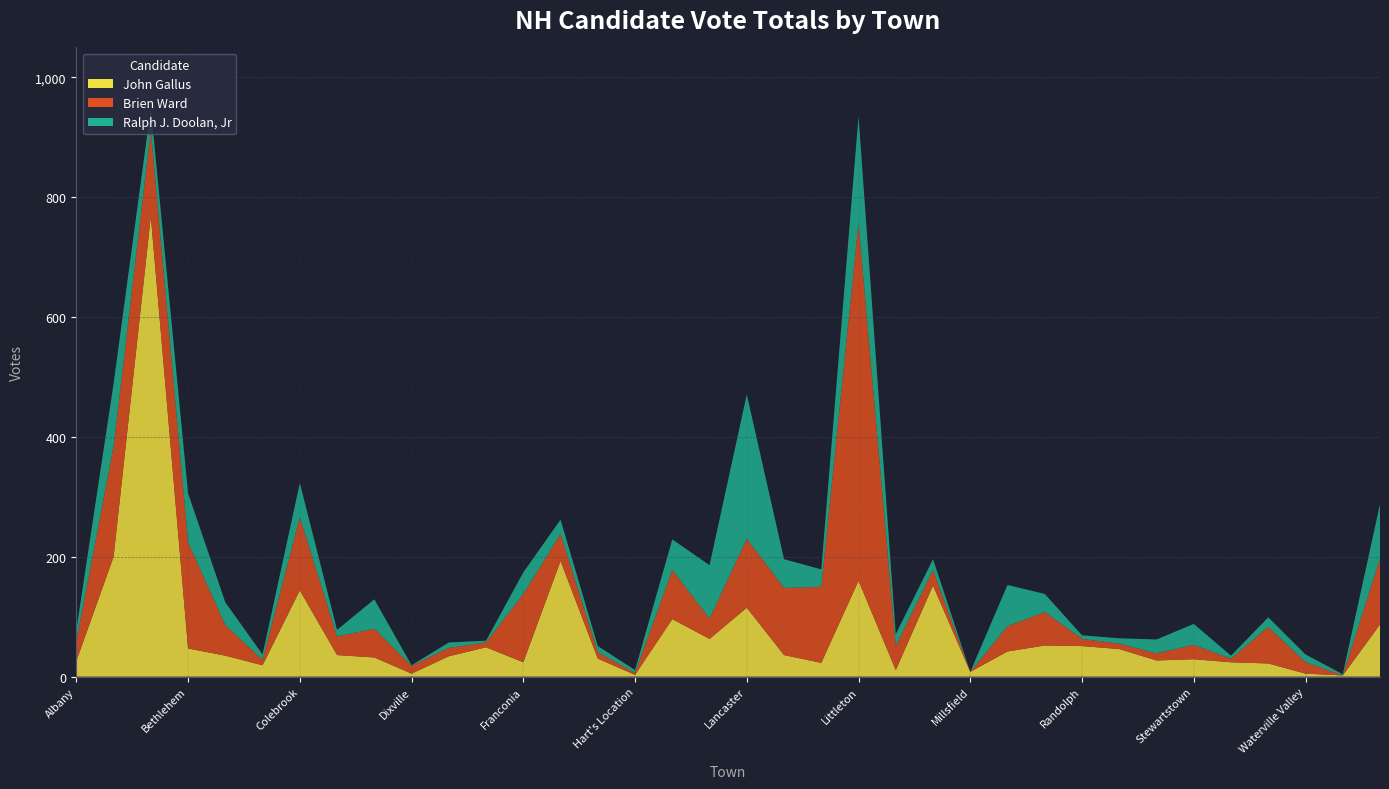

Reading left to right, what are all the values shown in this chart?

John Gallus: Albany=26	Bartlett=200	Berlin=768	Bethlehem=47	Carroll=35	Clarksville=19	Colebrook=144	Columbia=36	Dalton=32	Dixville=5	Dummer=34	Errol=49	Franconia=24	Gorham=193	Hale's Location=30	Hart's Location=3	Jackson=96	Jefferson=63	Lancaster=115	Lincoln=36	Lisbon=23	Littleton=160	Lyman=11	Milan=152	Millsfield=8	Northumberland=42	Pittsburg=52	Randolph=51	Shelburne=46	Stark=27	Stewartstown=29	Stratford=24	Sugar Hill=22	Waterville Valley=5	Wentworth's Location=2	Whitefield=87
Brien Ward: Albany=33	Bartlett=184	Berlin=144	Bethlehem=177	Carroll=51	Clarksville=9	Colebrook=122	Columbia=31	Dalton=48	Dixville=13	Dummer=14	Errol=8	Franconia=114	Gorham=45	Hale's Location=11	Hart's Location=3	Jackson=82	Jefferson=34	Lancaster=115	Lincoln=112	Lisbon=127	Littleton=597	Lyman=40	Milan=26	Millsfield=0	Northumberland=42	Pittsburg=56	Randolph=12	Shelburne=9	Stark=12	Stewartstown=24	Stratford=6	Sugar Hill=61	Waterville Valley=19	Wentworth's Location=0	Whitefield=110
Ralph J. Doolan, Jr: Albany=19	Bartlett=105	Berlin=37	Bethlehem=82	Carroll=38	Clarksville=9	Colebrook=57	Columbia=11	Dalton=49	Dixville=1	Dummer=9	Errol=3	Franconia=36	Gorham=24	Hale's Location=10	Hart's Location=5	Jackson=51	Jefferson=89	Lancaster=241	Lincoln=48	Lisbon=29	Littleton=178	Lyman=20	Milan=18	Millsfield=0	Northumberland=69	Pittsburg=30	Randolph=6	Shelburne=9	Stark=23	Stewartstown=35	Stratford=5	Sugar Hill=16	Waterville Valley=13	Wentworth's Location=2	Whitefield=91